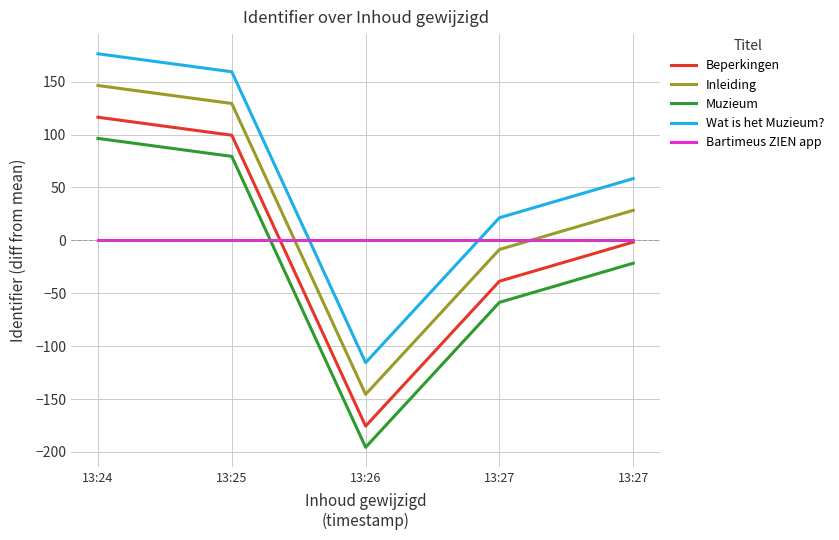

What is the value of the Wat is het Muzieum? point at the 1st from the left?

176.4